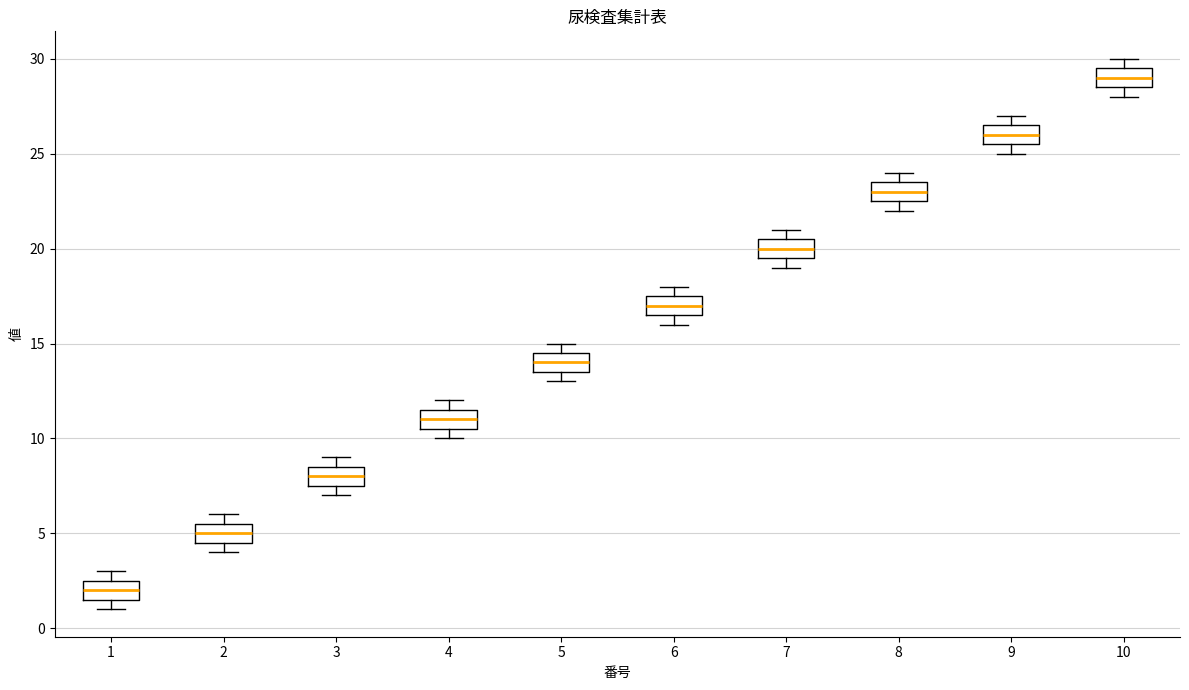

Where does the median line of the box at x = 9 sit on the y-axis? The values are not printed on the chart, so give them approximately, as read against the axis.

26.0